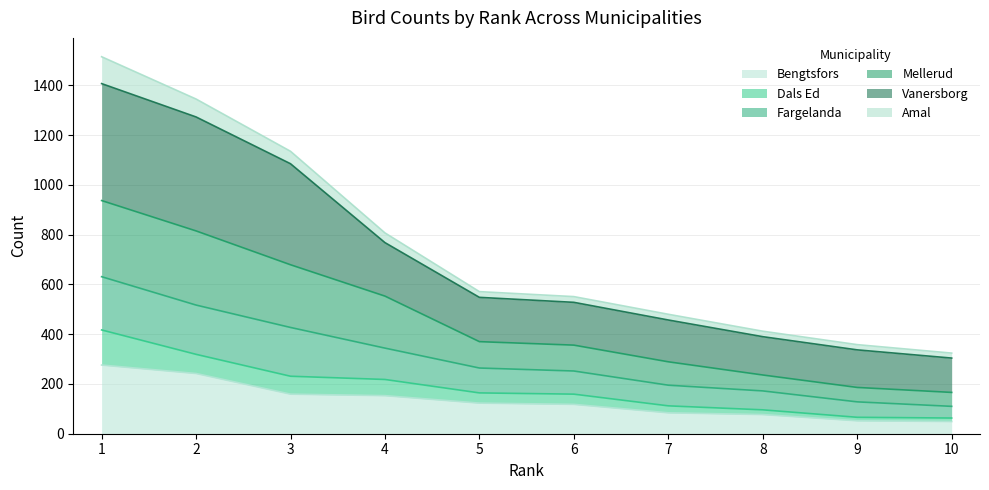

What is the value of the Mellerud point at the 5th from the left?

370